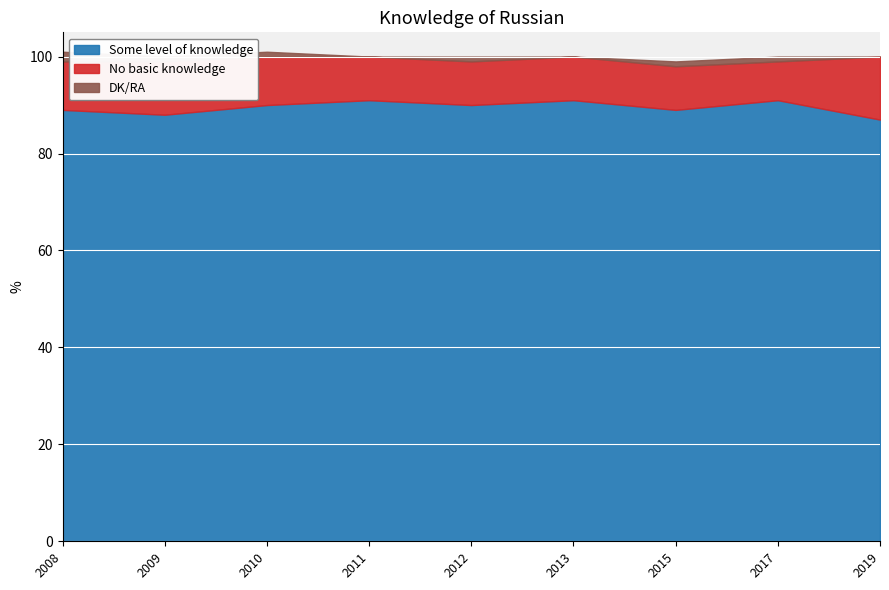

Read the No basic knowledge value at 2019.

13